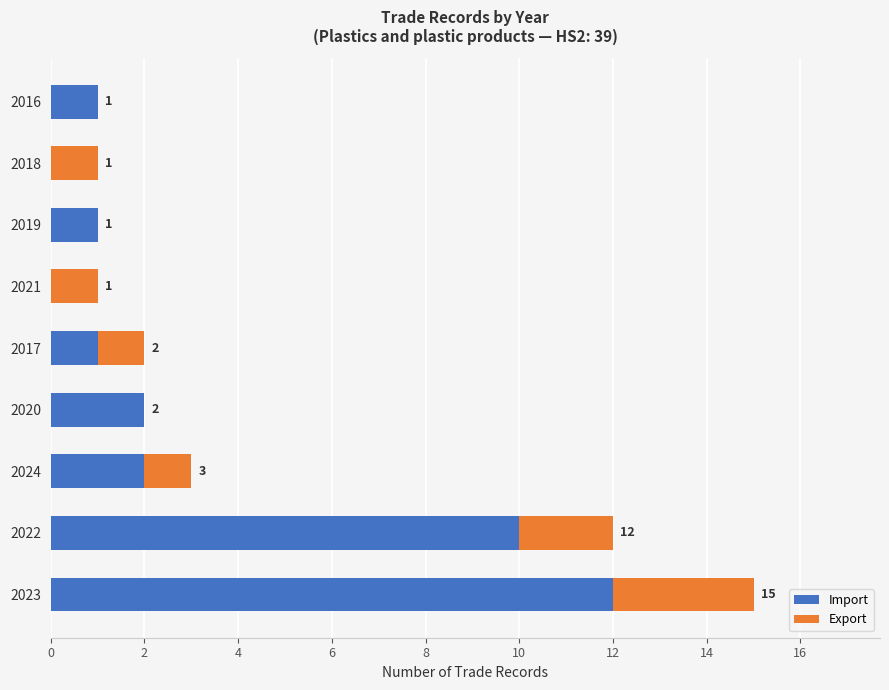

What is the total value across all series at 2022?

12